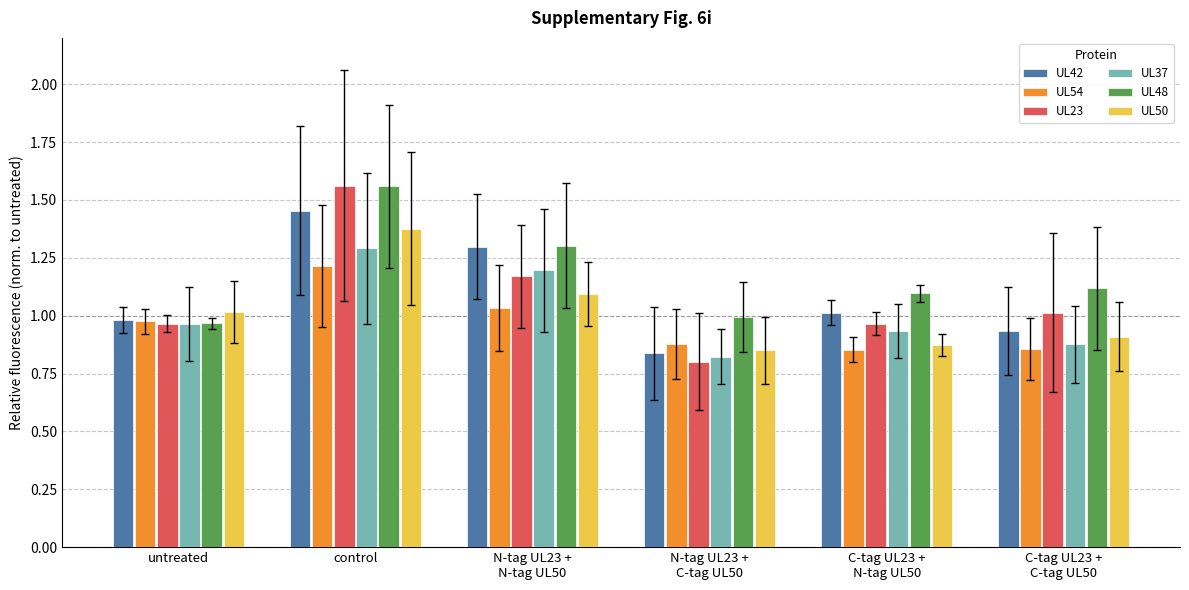

Is it true that UL42 equals 1.6 at C-tag UL23 +
C-tag UL50?

False